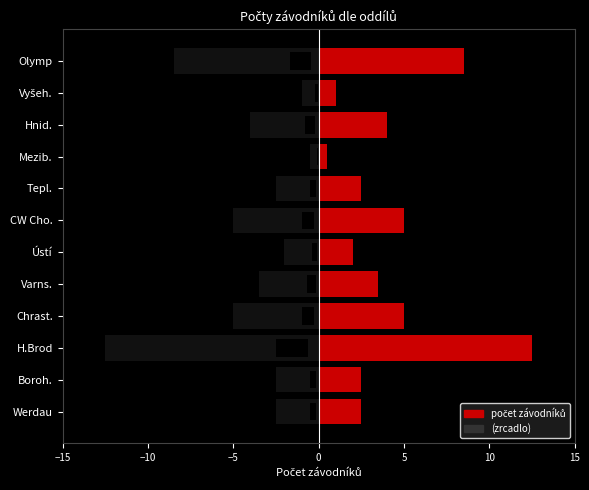

The chart shows a value of -5.6 at Varns.. True or false?

False